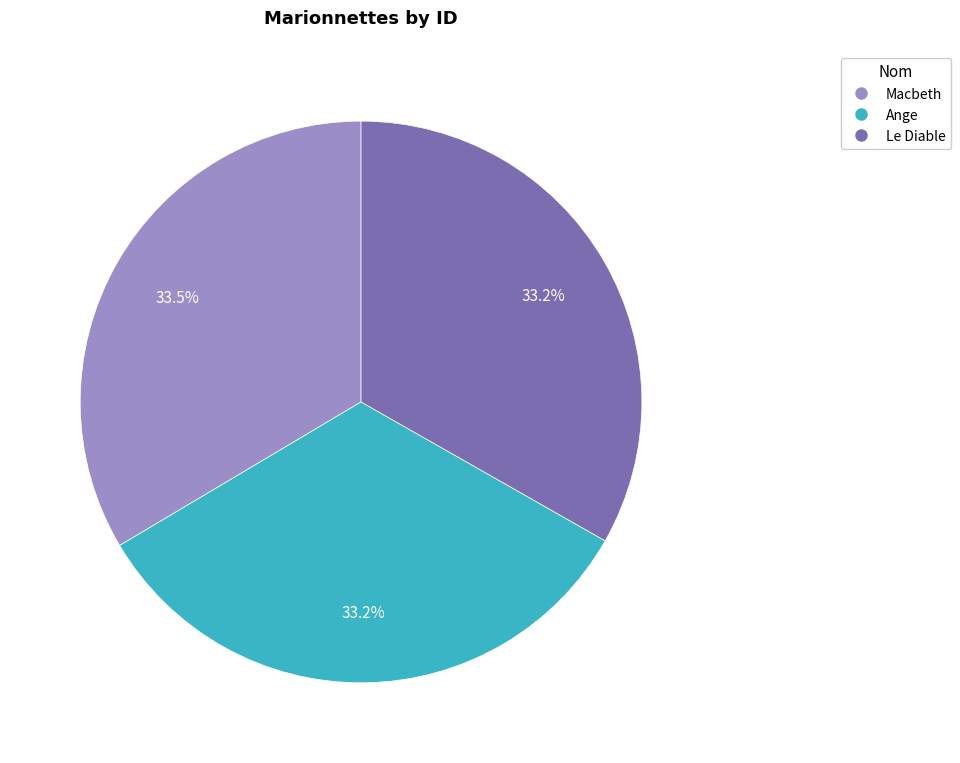

What is the ratio of the value at Ange to the value at Le Diable?

1.0